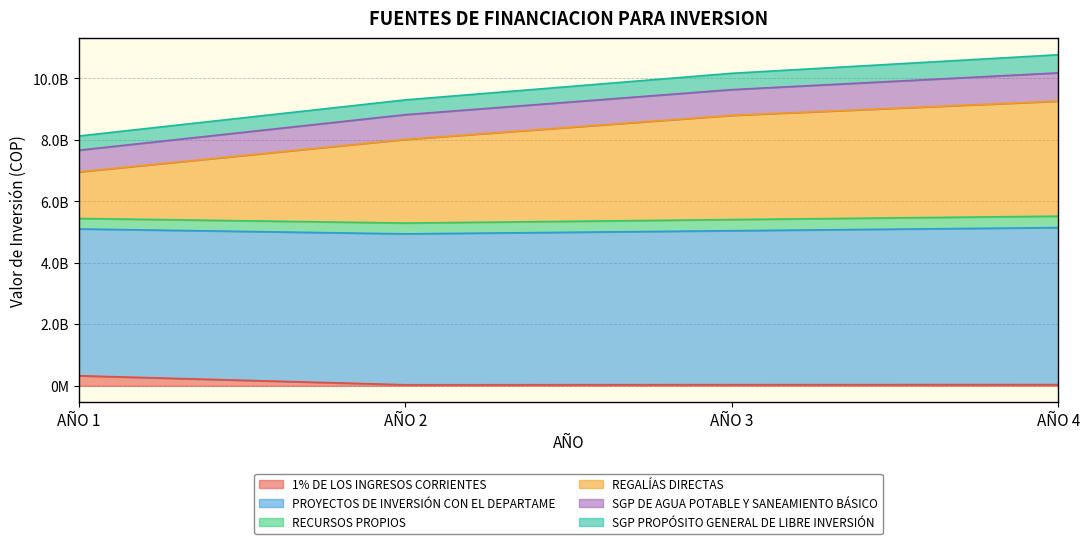

Does the chart display data point markers on the line(s)?

No